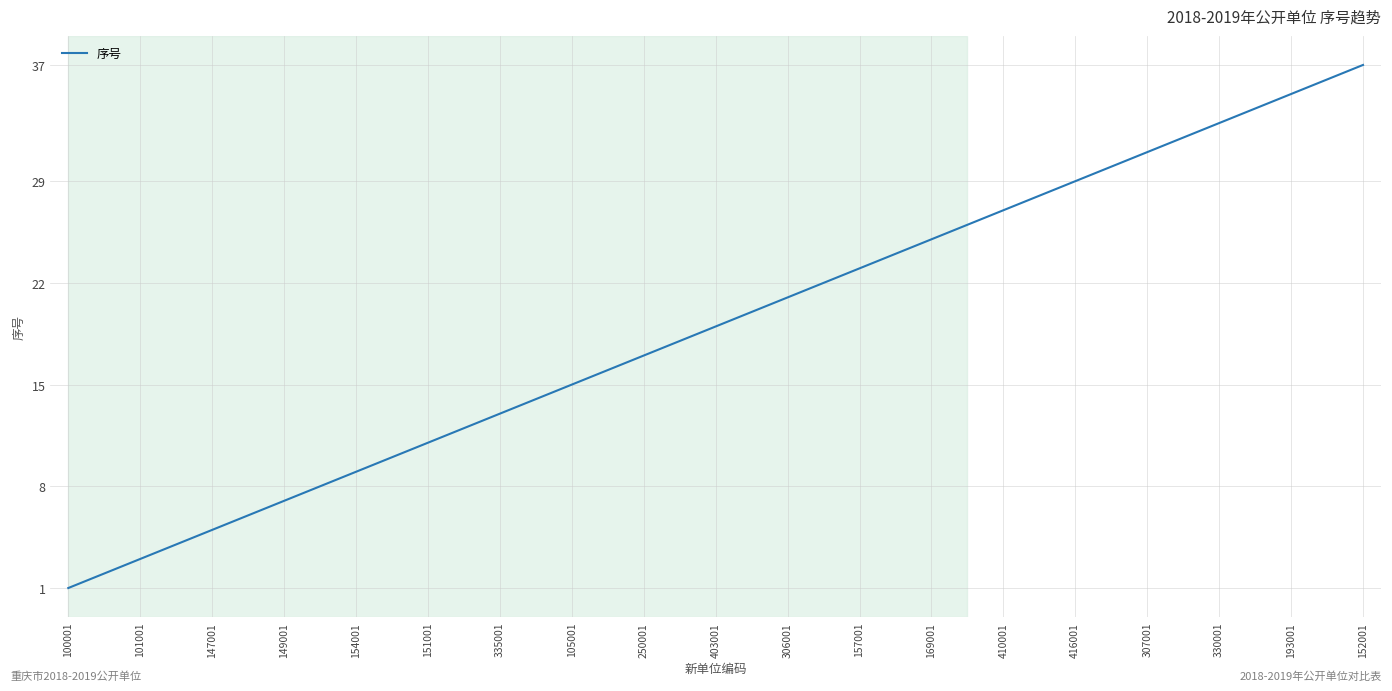

What is the difference between the maximum and minimum values?

36